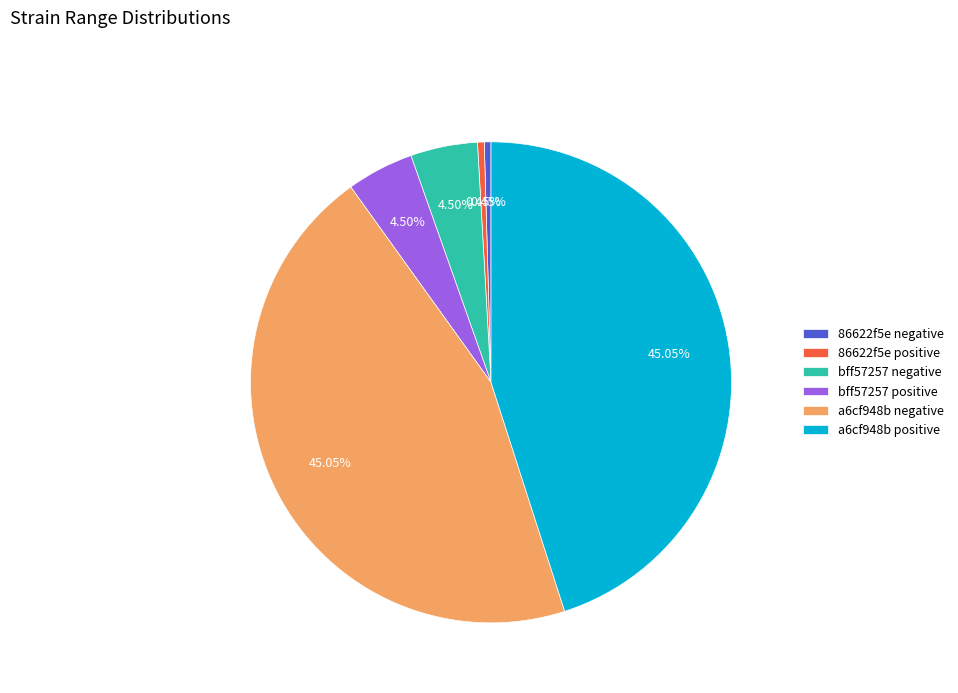

Count the number of slices in the pie.

6